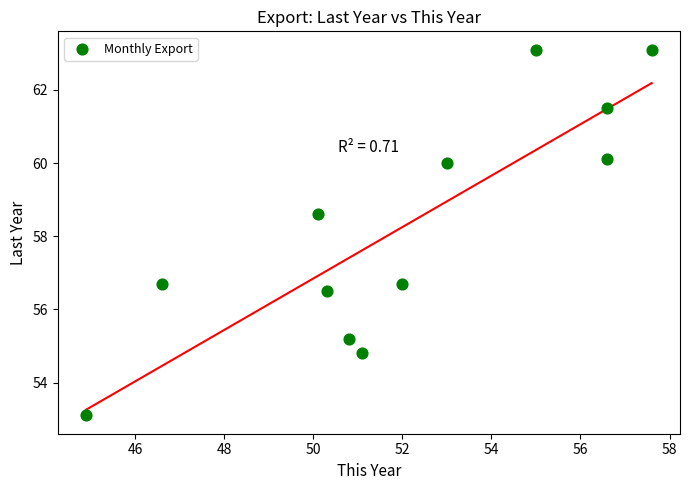

What is the range of X values (max minus min)?

12.7